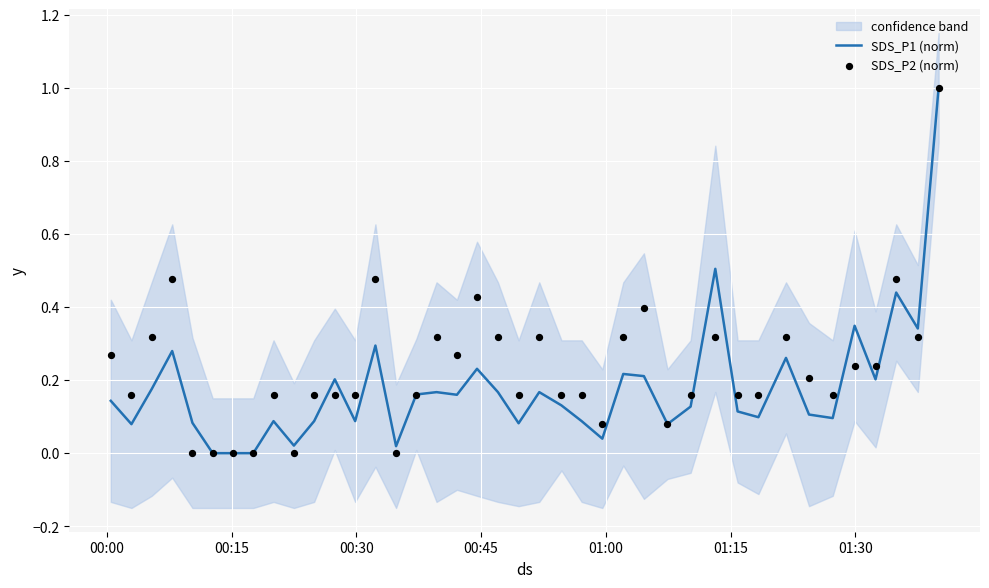

What are all the series names shown in the legend?

SDS_P1 (norm), SDS_P2 (norm)